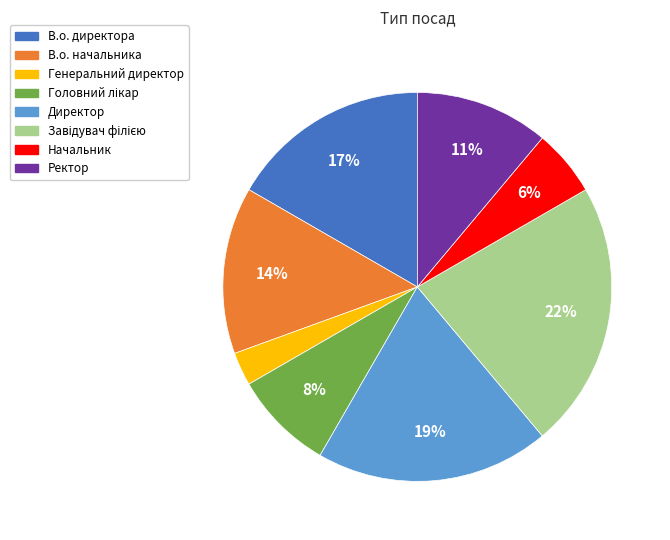

Is it true that В.о. директора is 23% of the pie?

False